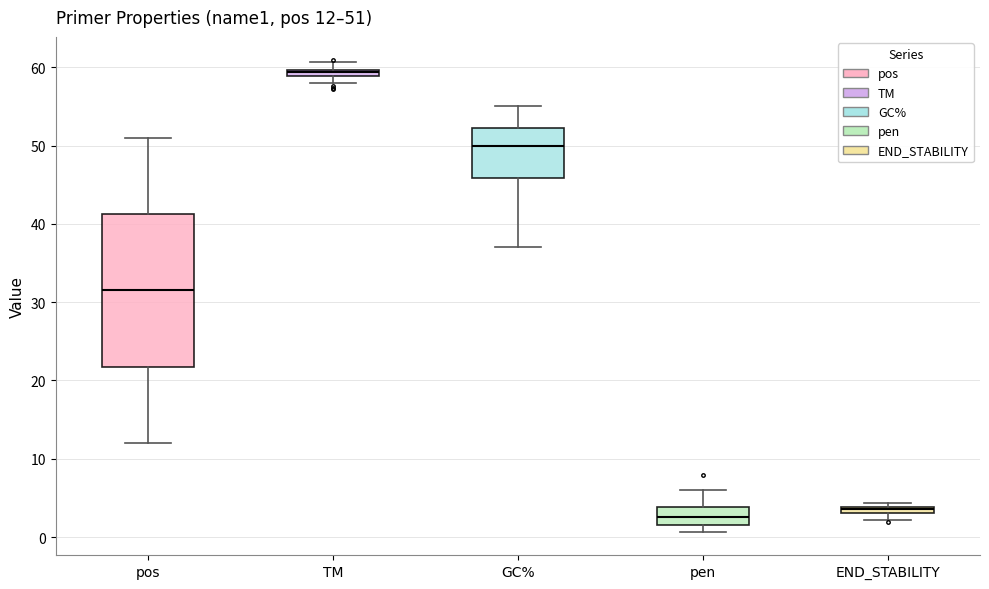

Comparing the boxes themselves (not the whiskers), which one is the tallest?

pos